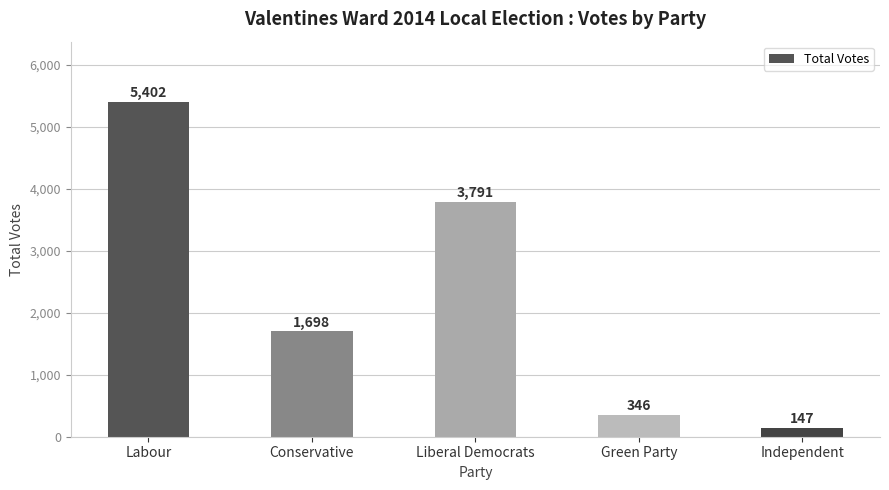

Which category has the highest value across all series?

Labour